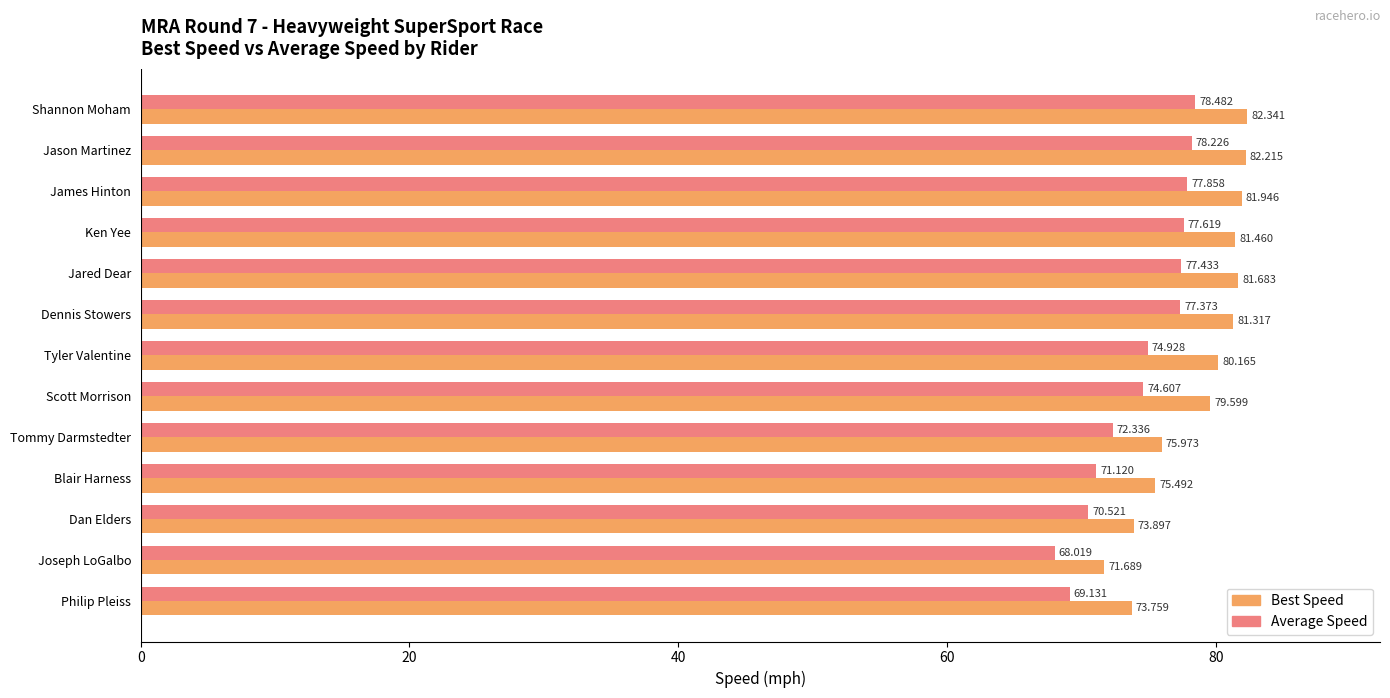

At how many categories does at least one series exceed 81?

6